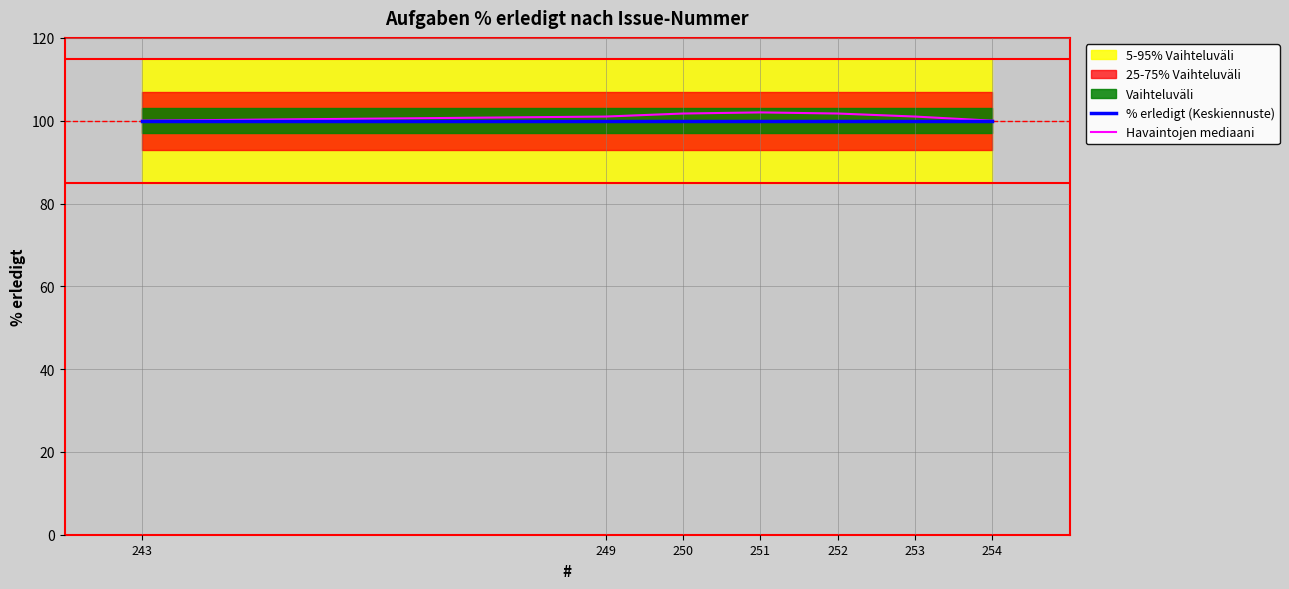

What is the highest value of the % erledigt (Keskiennuste) series?

100.0